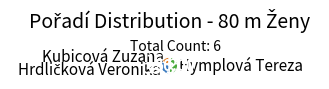

Combined, do Kubicová Zuzana and Hymplová Tereza account for over 50%?

Yes